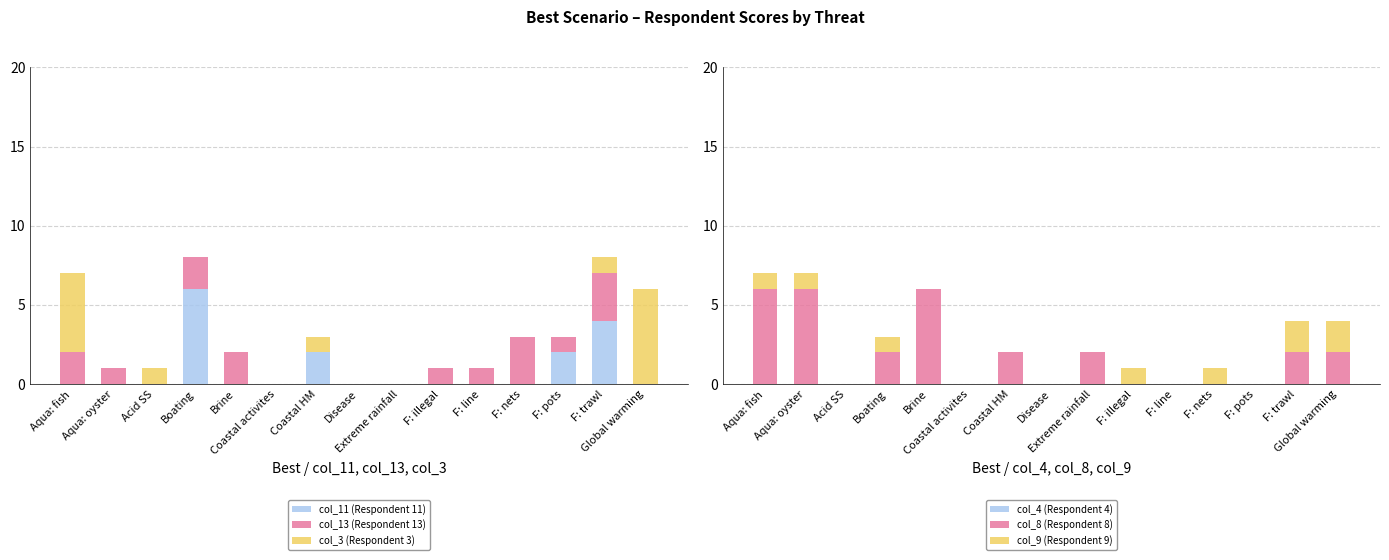

How many positive values does the col_11 (Respondent 11) series have?

4